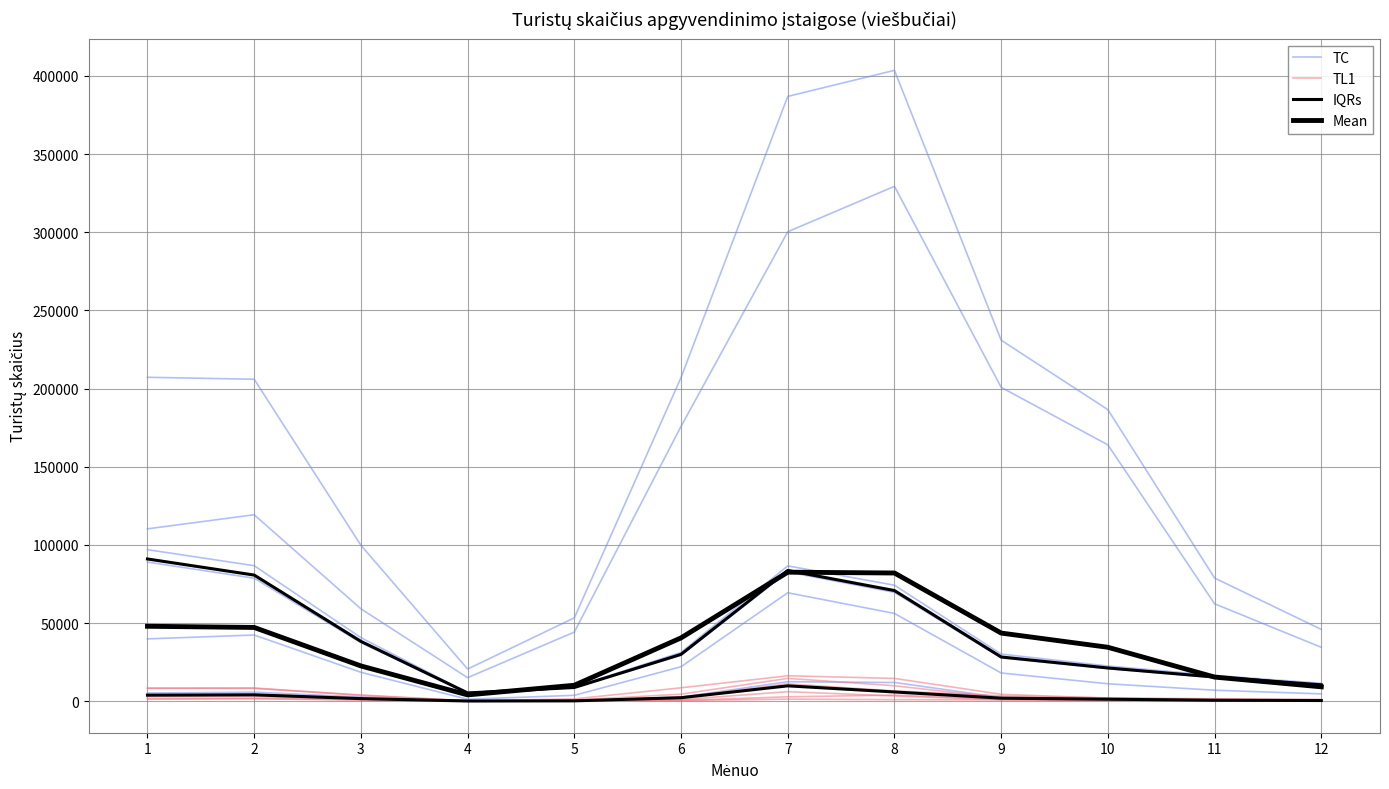

What is the minimum value shown in the chart?

134.5